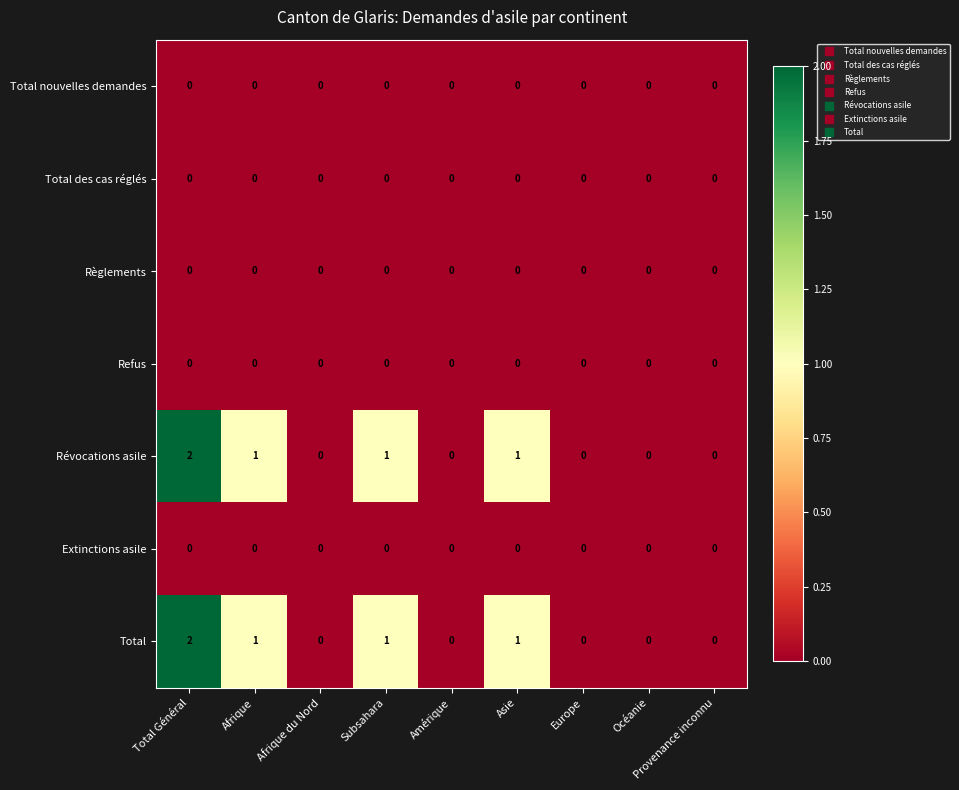

The Extinctions asile series shows 0 at Asie. True or false?

True